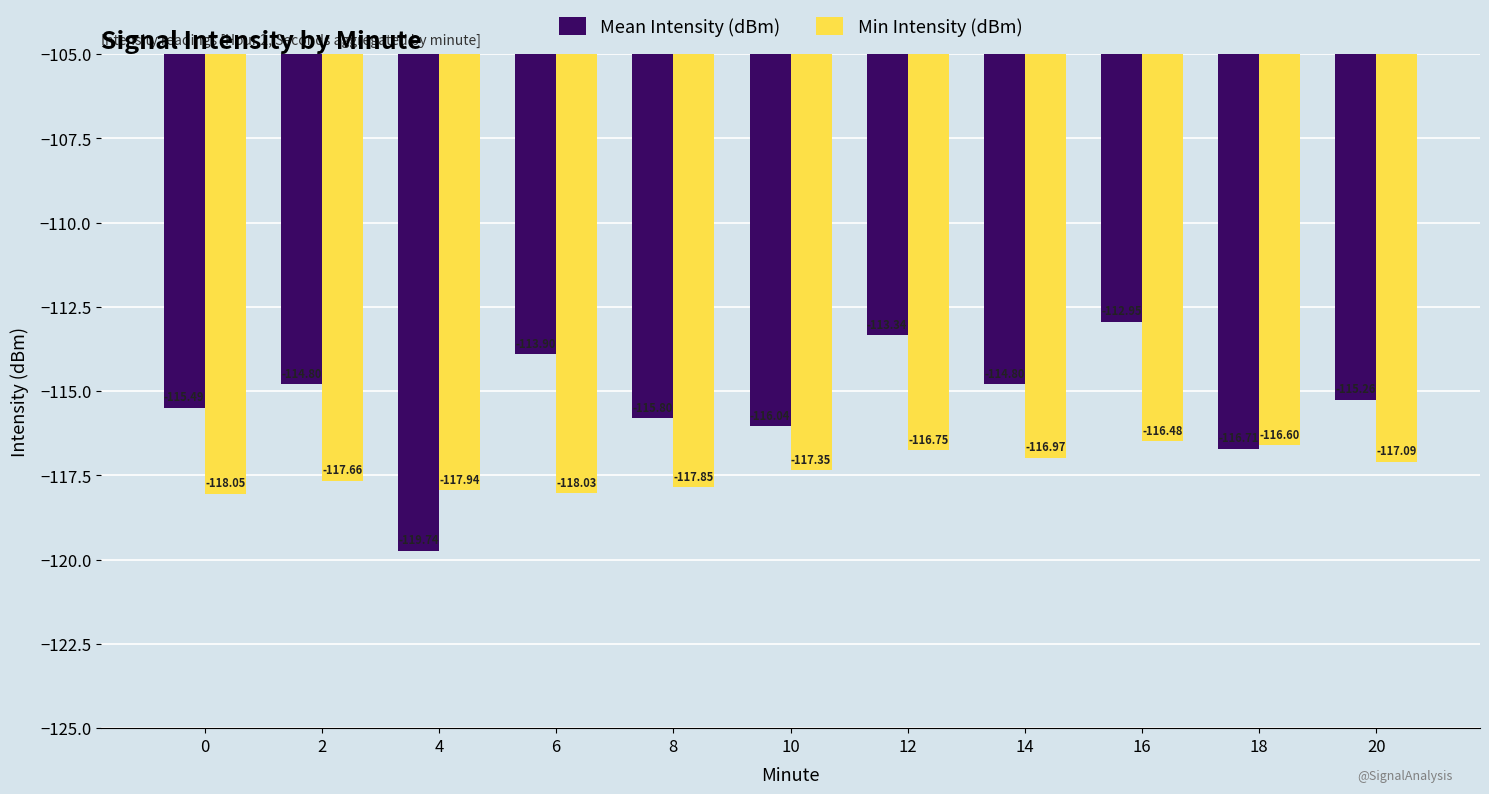

At which label does Min Intensity (dBm) first exceed -117?

12